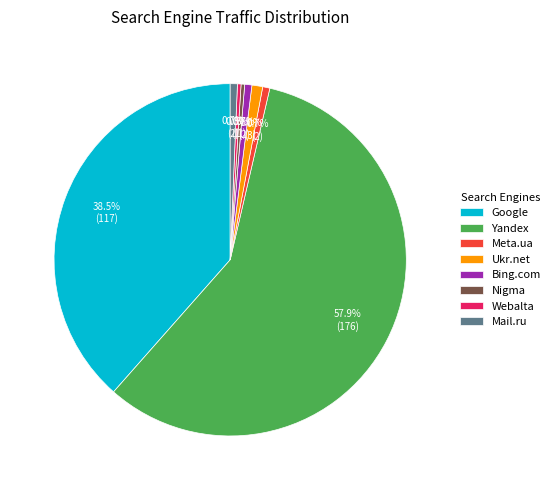

Do Webalta and Google together represent more than half of the pie?

No